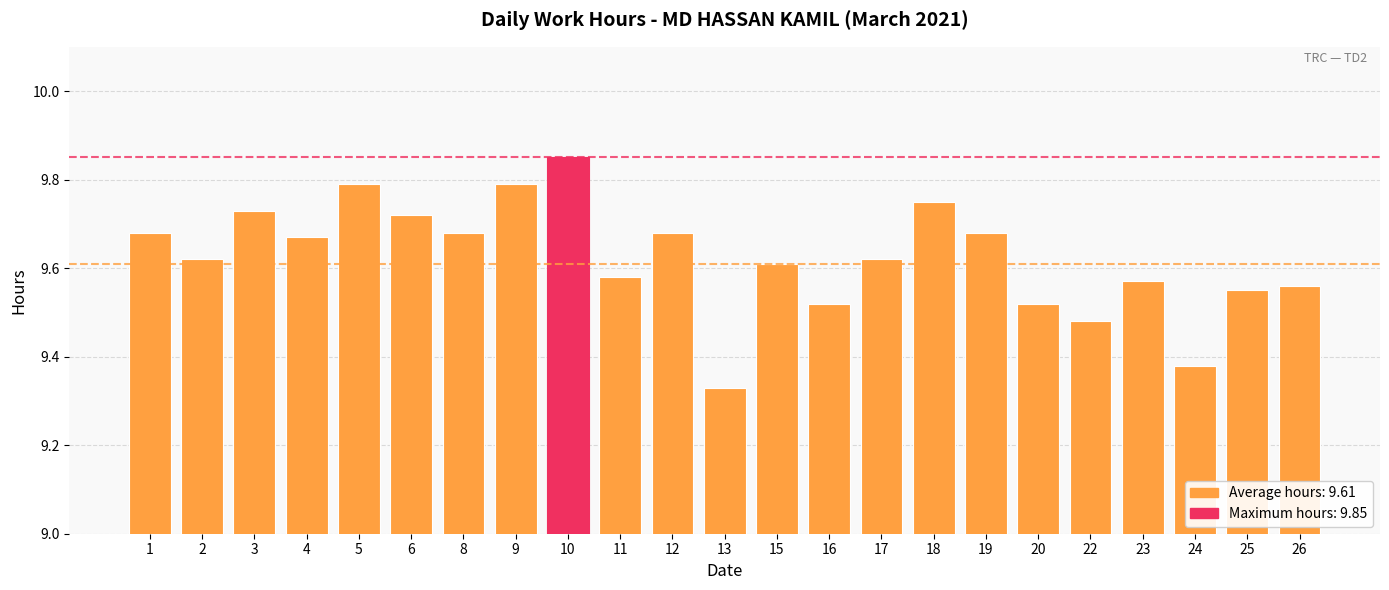

What is the change in value from 18 to 24?

-0.4